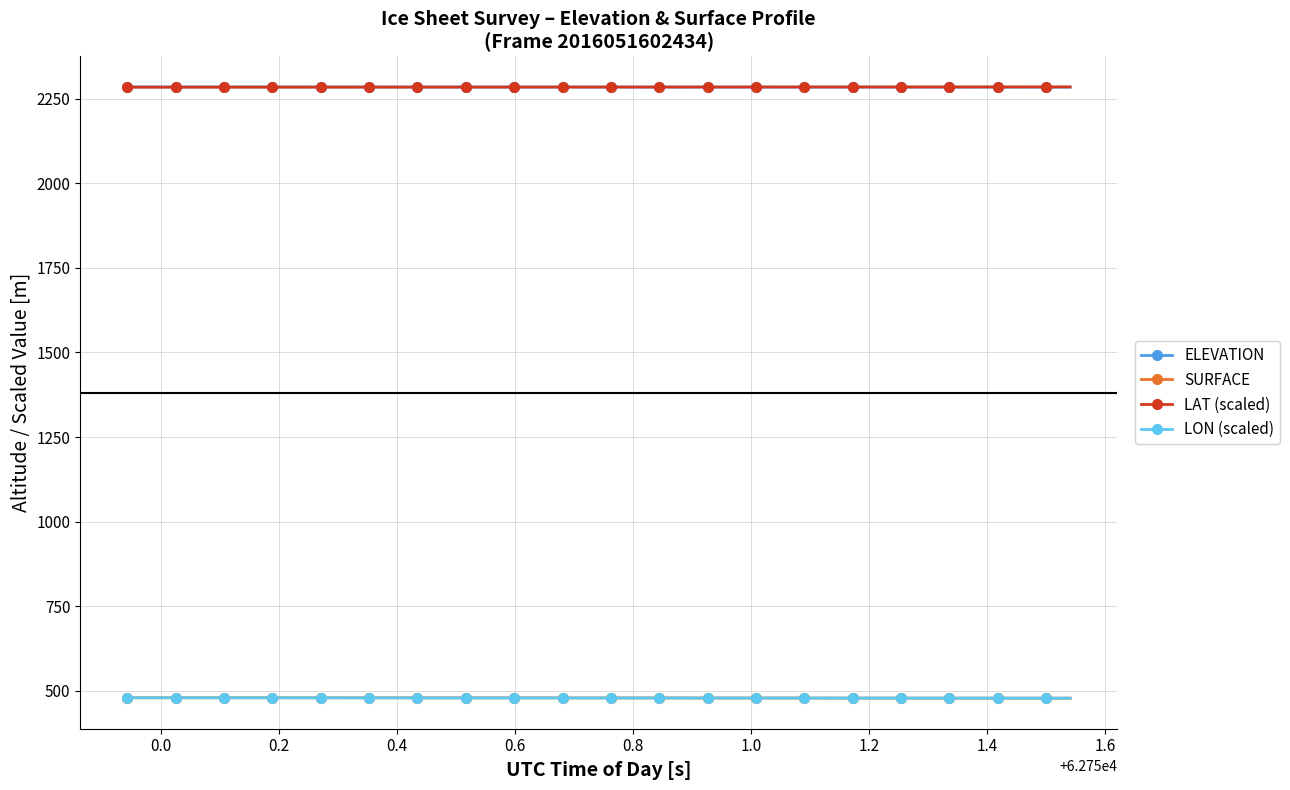

At how many categories does at least one series exceed 1176?

40